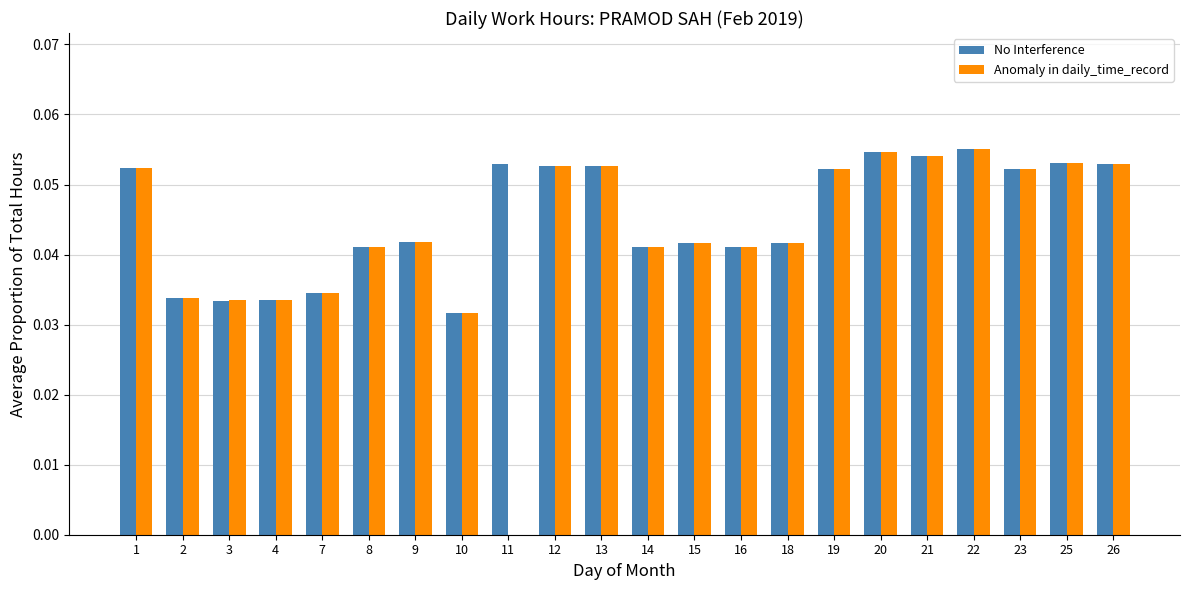

Which series has the widest spread of values?

Anomaly in daily_time_record